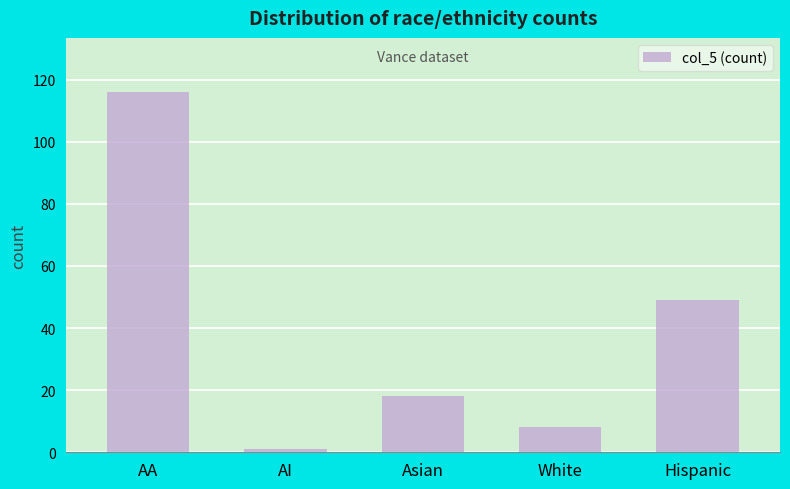

How many distinct data groups are displayed?

1